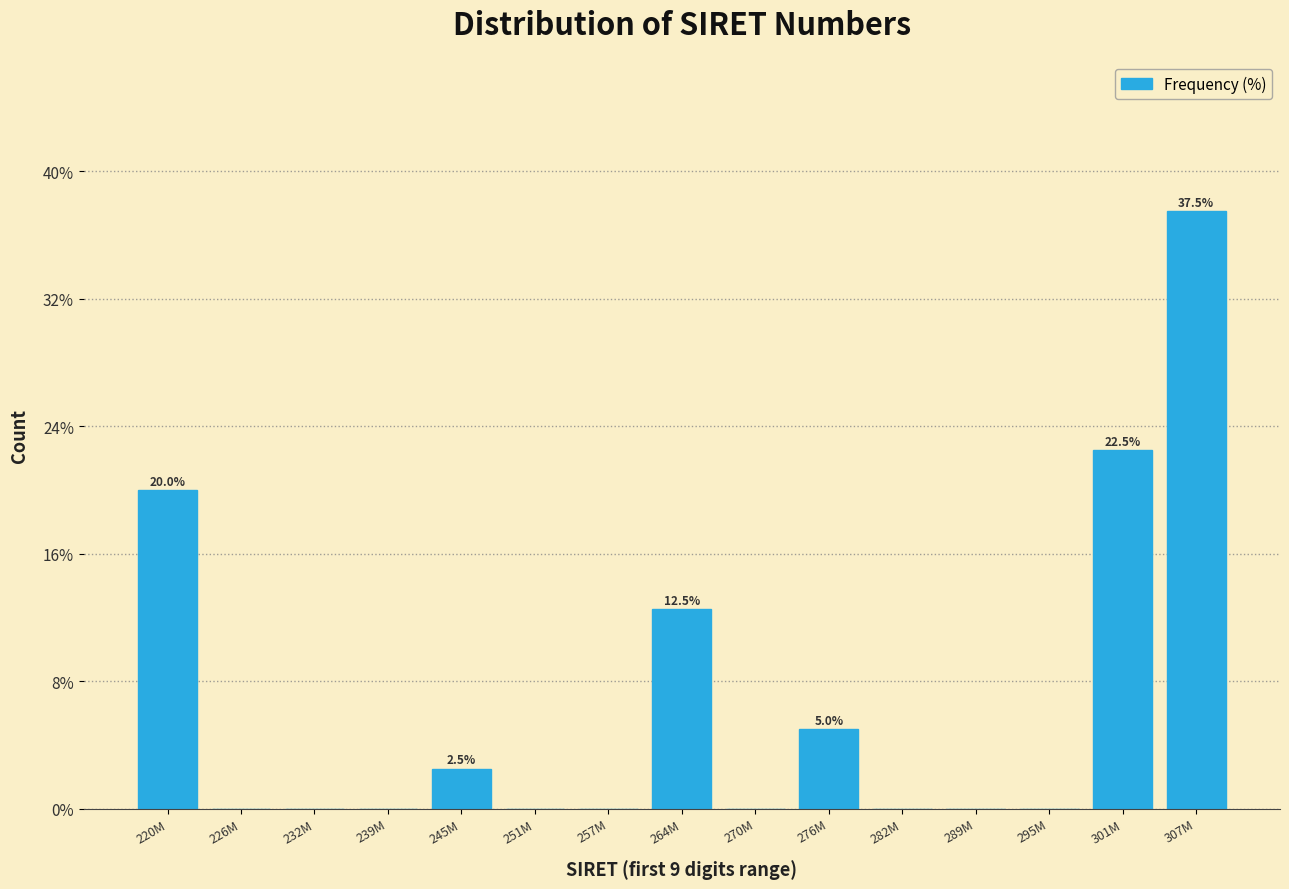

At which label is the value closest to 18?

220M